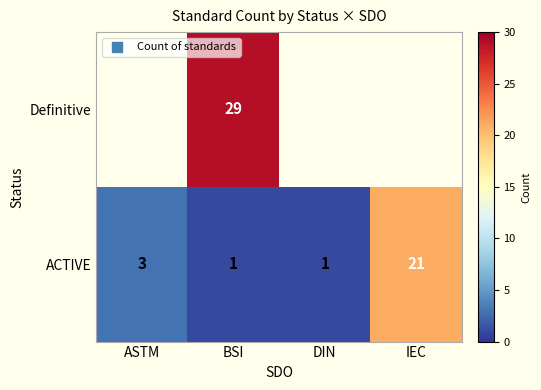

What is the difference between the highest and lowest values at BSI?

28